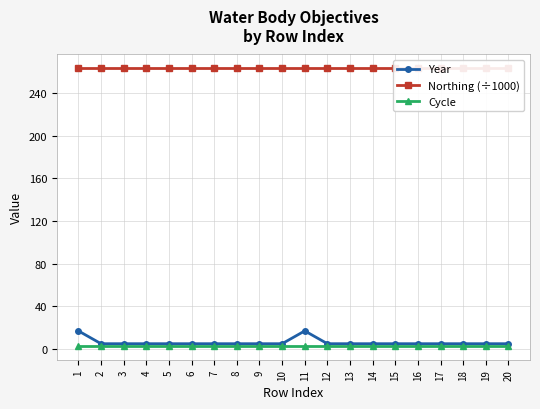

True or false: Cycle and Year cross at least once.

False